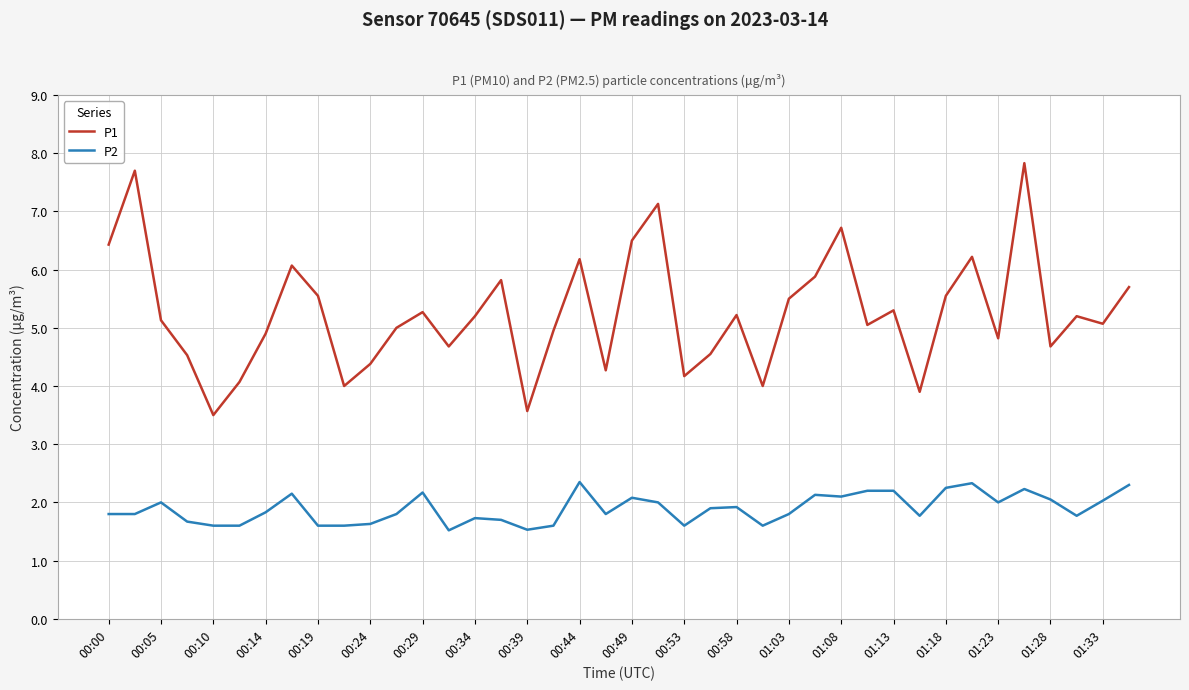

List the series in order of their overall mean, highest first.

P1, P2